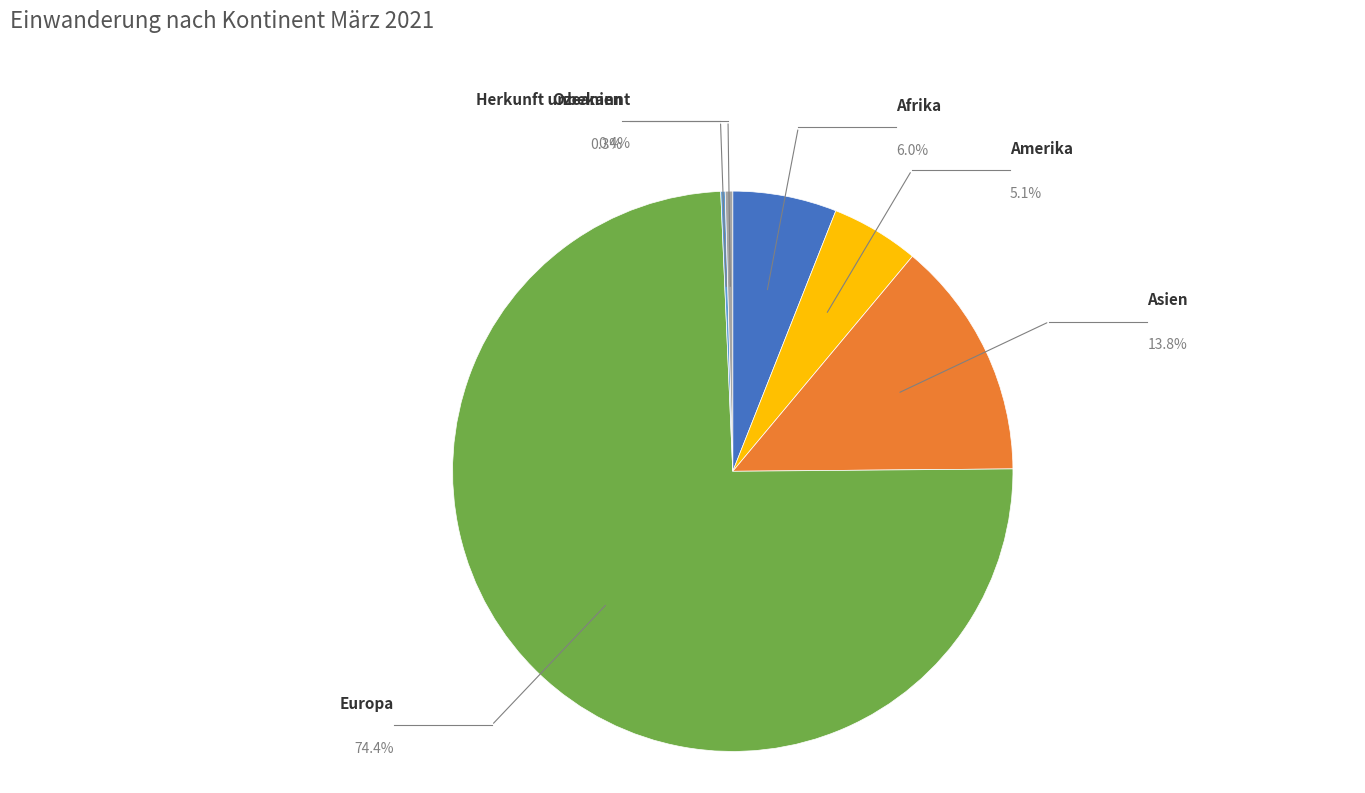

How much of the chart is everything except Ozeanien?

99.7%